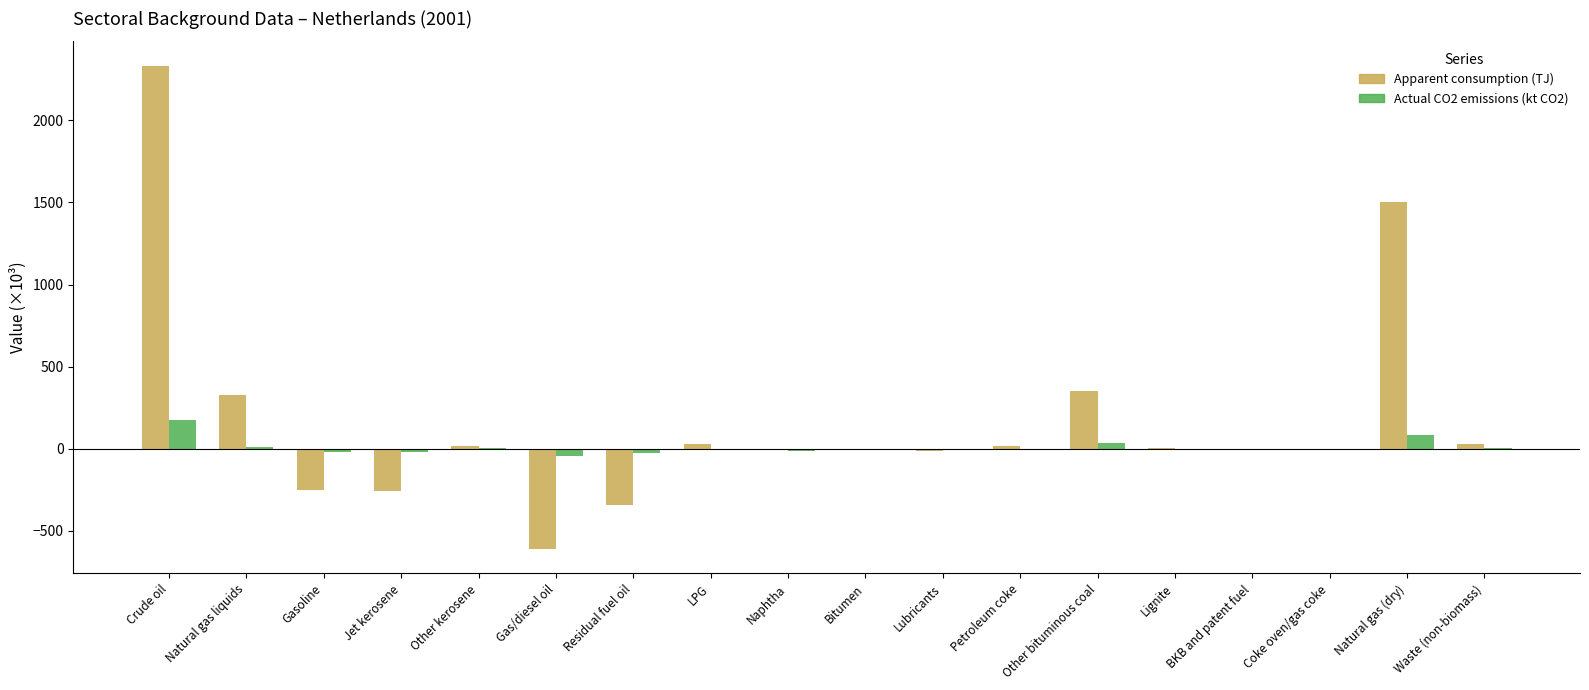

What is the sum of all Actual CO2 emissions (kt CO2) values?

170.6